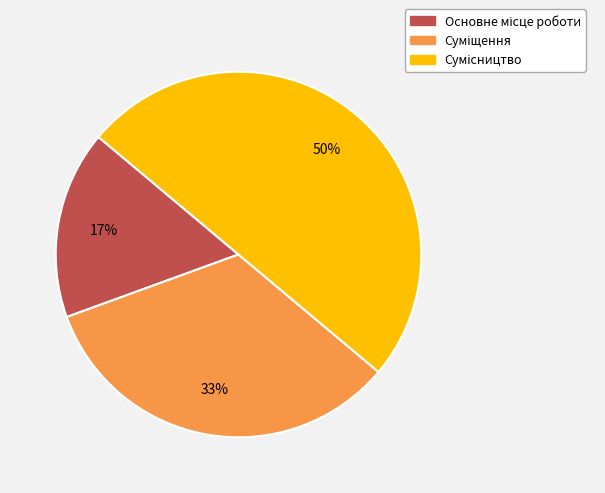

To the nearest percent, what is the difference between the largest and smallest slice percentages?

33%